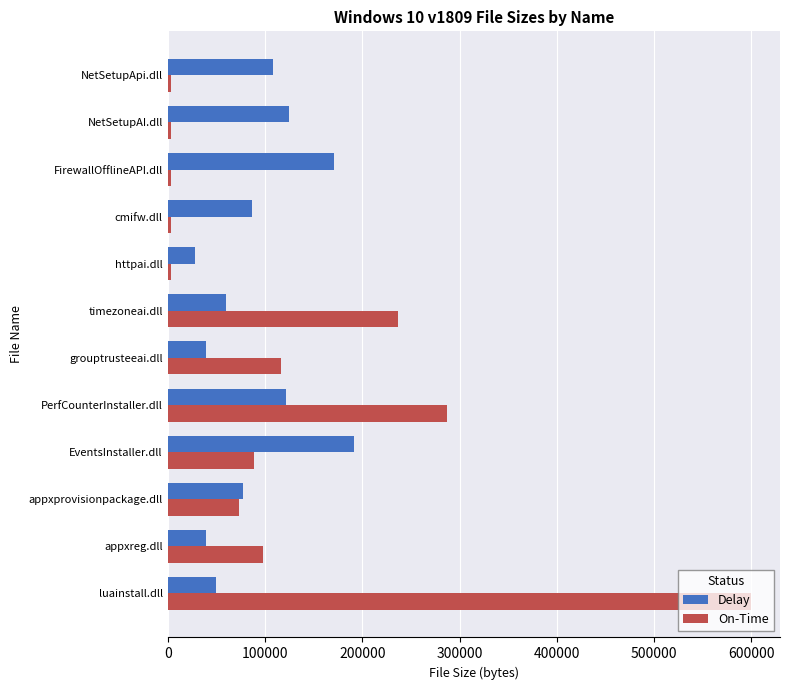

Is the value of Delay at httpai.dll greater than the value of On-Time at grouptrusteeai.dll?

No